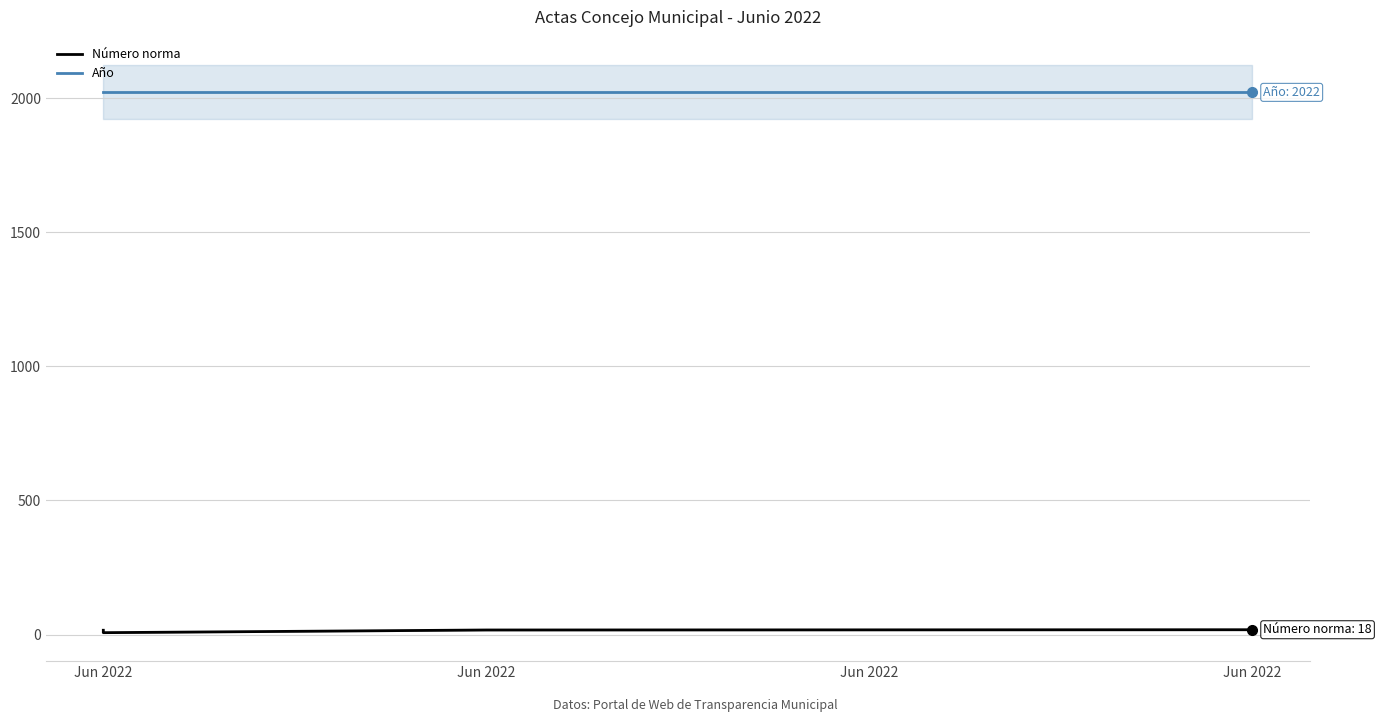

How many series are shown in this chart?

2